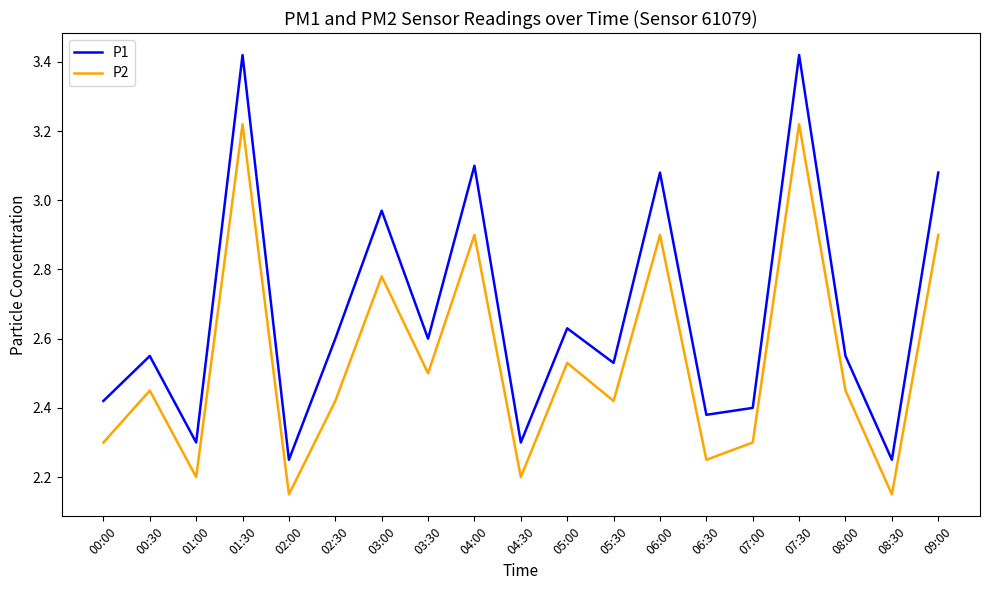

Between 03:00 and 06:30, which series saw the biggest shift?

P1